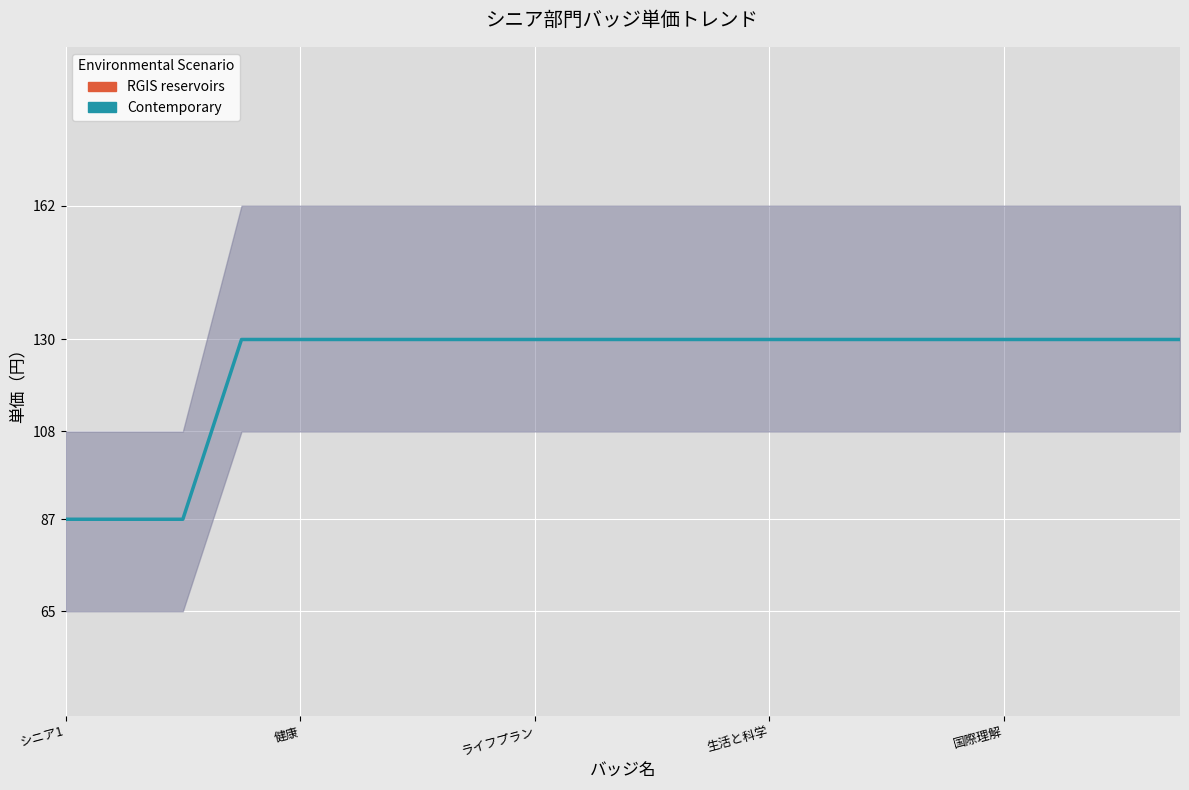

Read the value at 14, to the nearest 10.

130